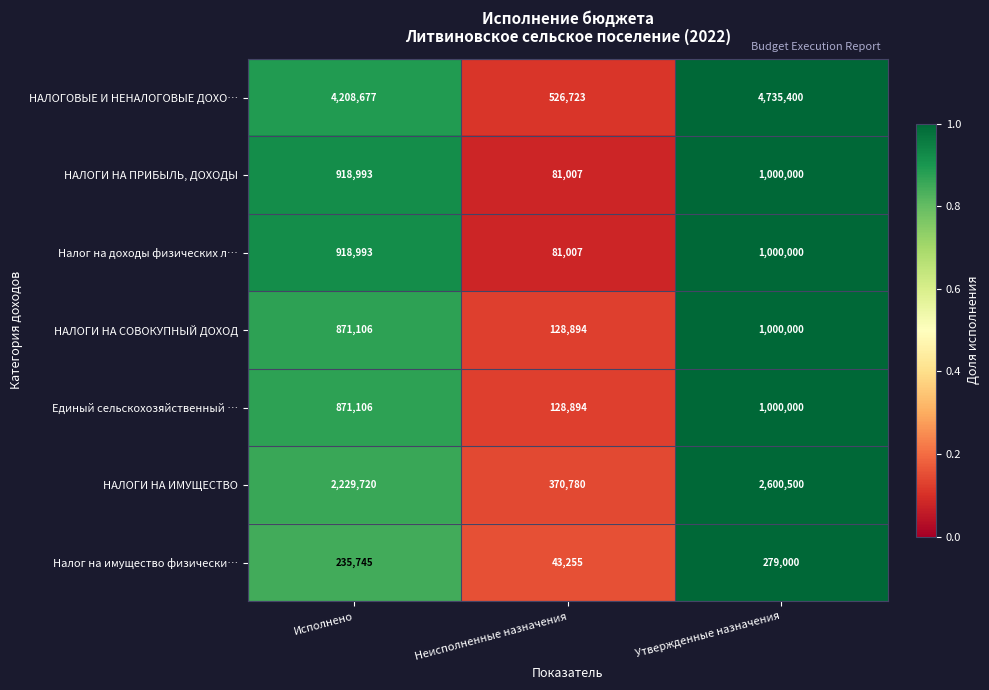

True or false: НАЛОГИ НА ПРИБЫЛЬ, ДОХОДЫ has a value of 109215 at Неисполненные назначения.

False